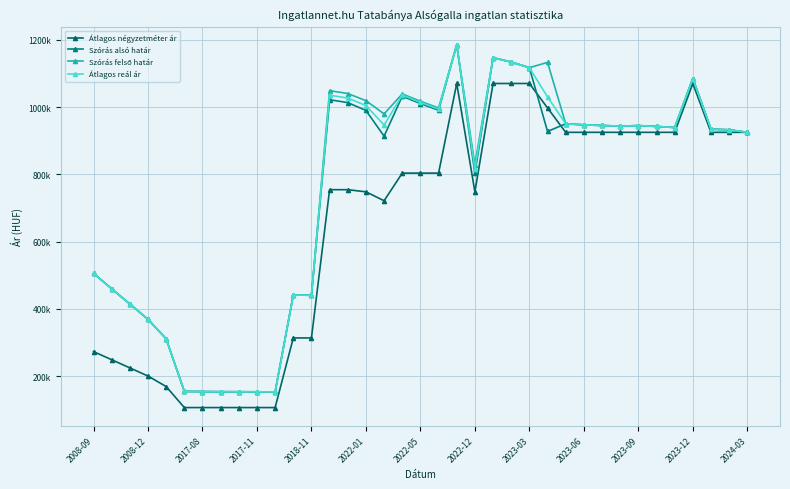

What is the greatest value displayed?

1184901